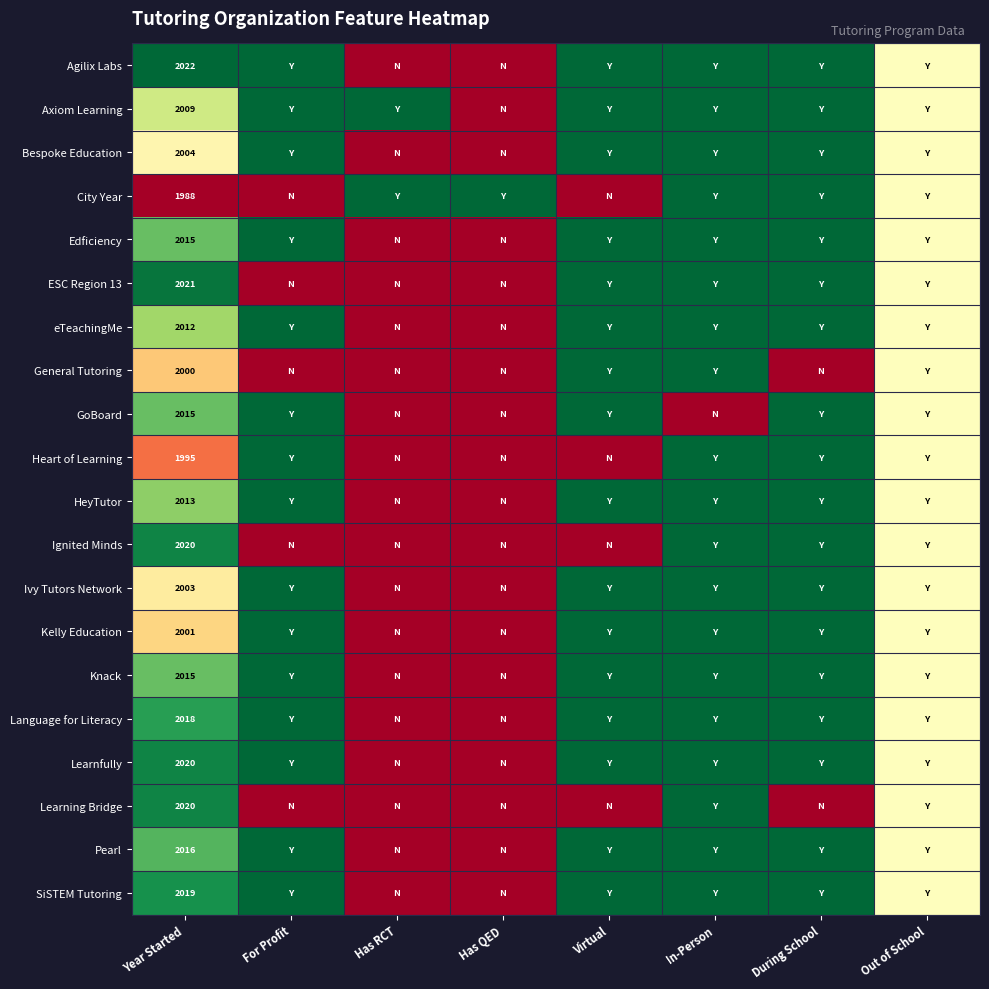

True or false: Pearl has a value of 2016.0 at Year Started.

True